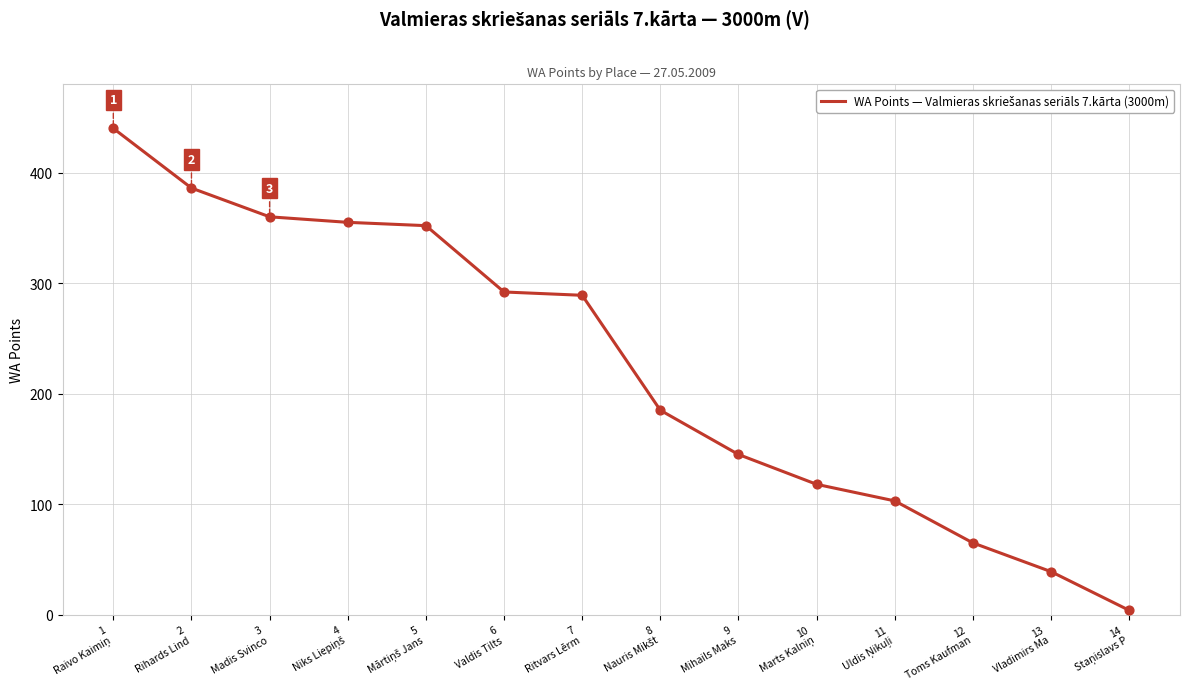

What is the maximum value shown in the chart?

440